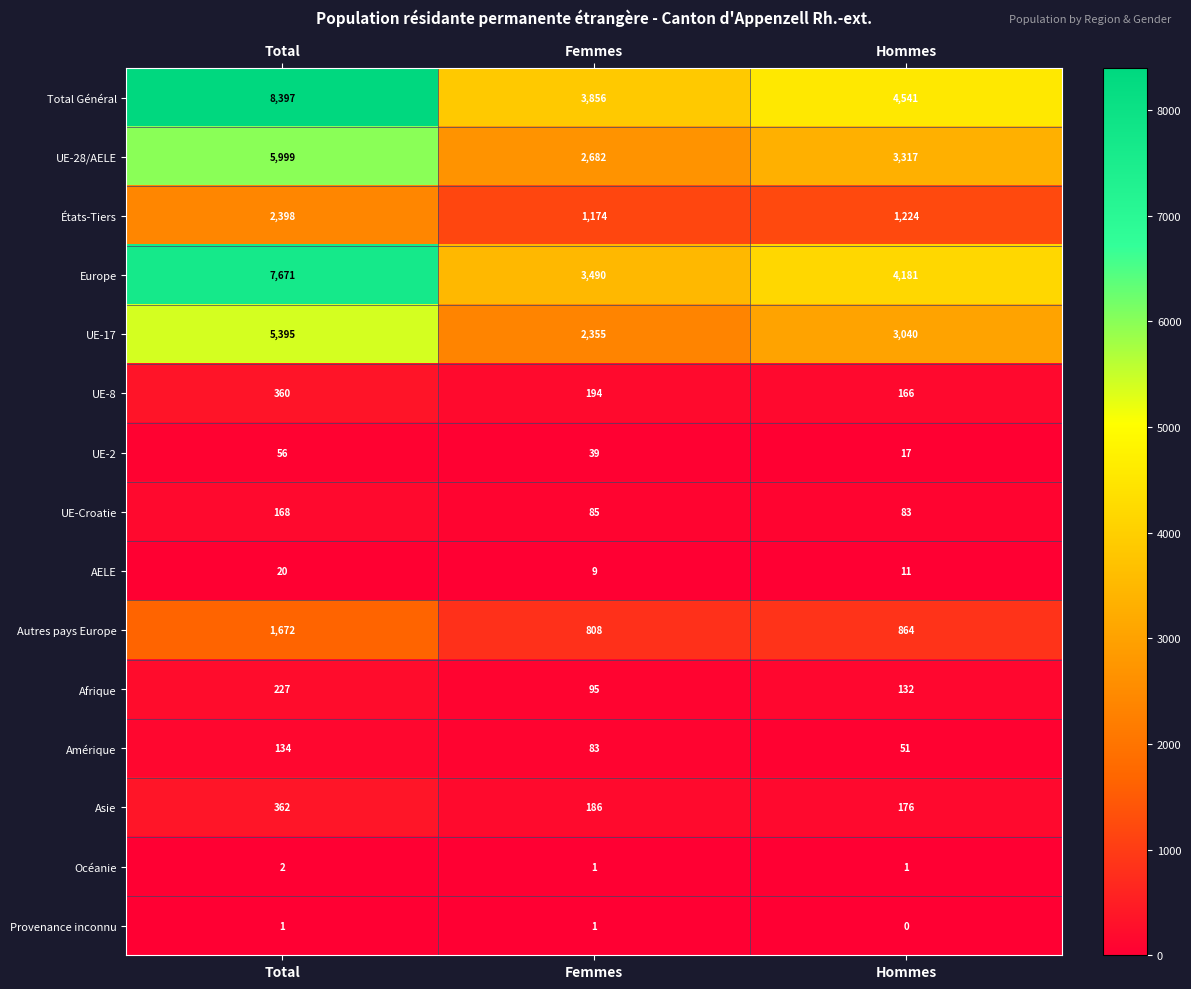

What is the sum of the Amérique values at Hommes and Femmes?

134